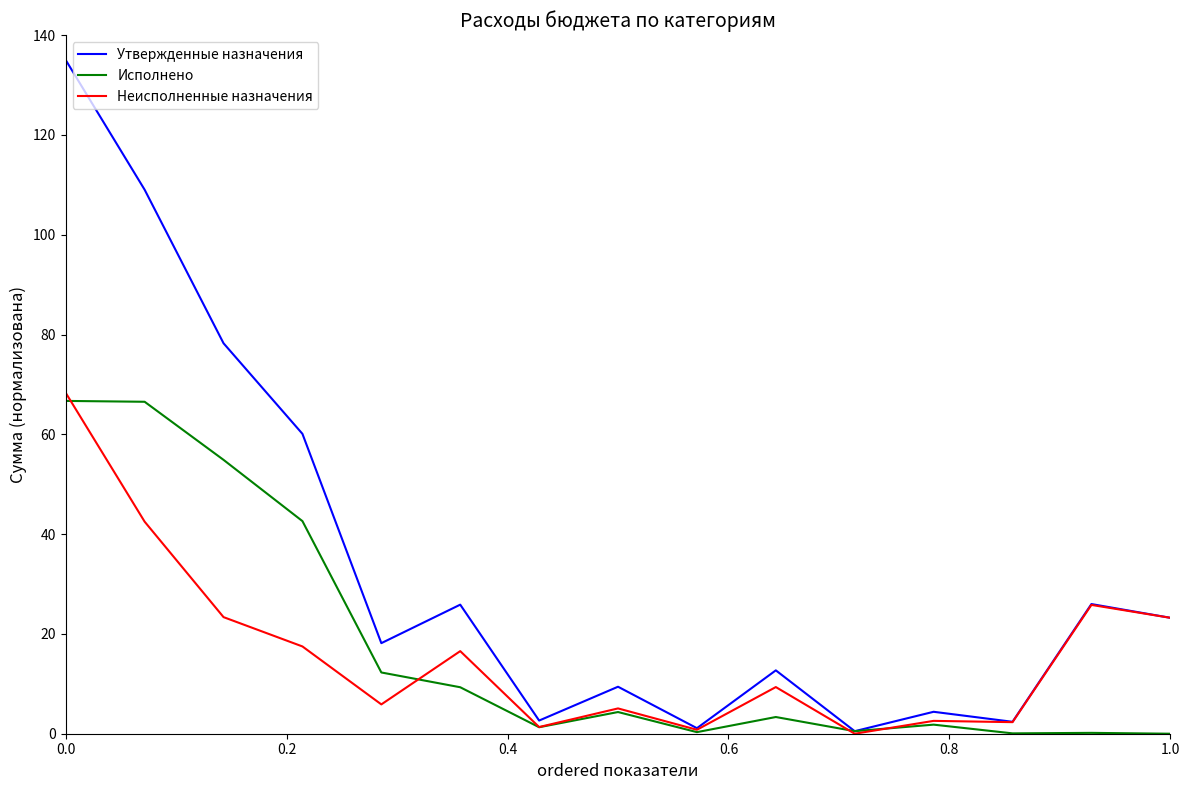

Is this an area chart (filled region under the line)?

No